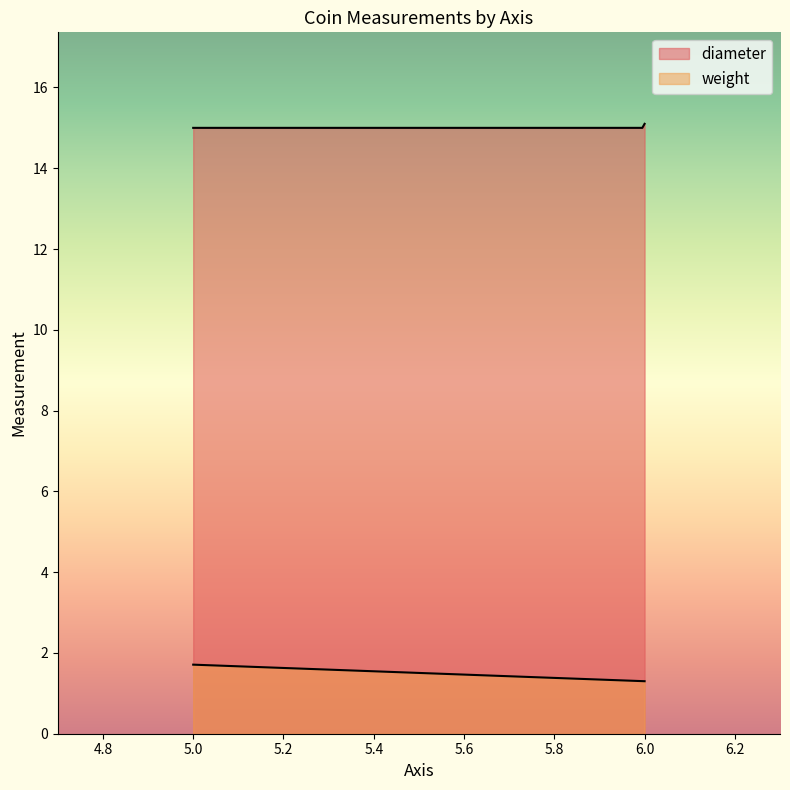

Rank the series by their average value, from lowest to highest.

weight, diameter